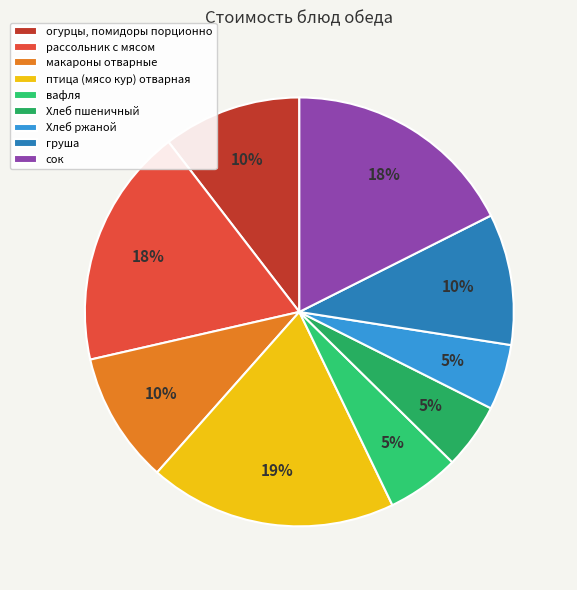

Combined, what portion of the pie is рассольник с мясом and сок?

35.7%